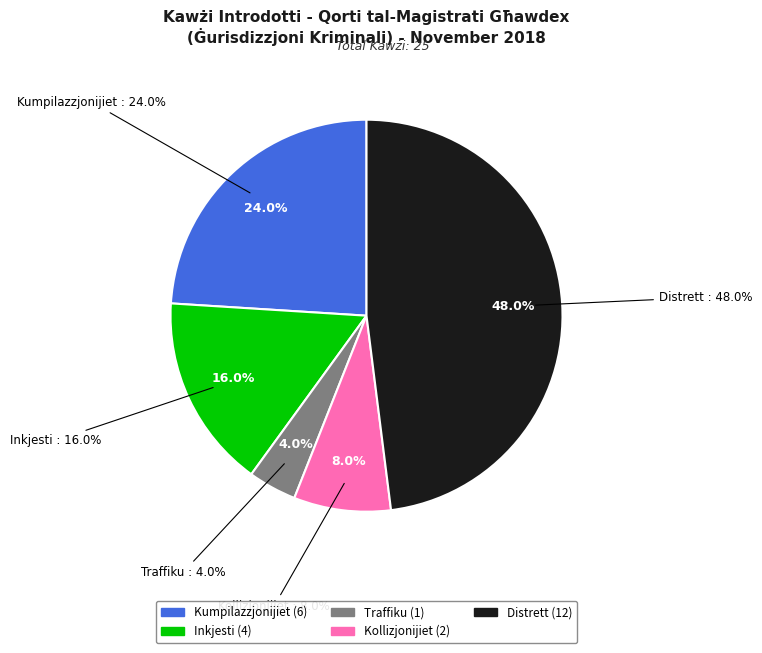

Count the number of slices in the pie.

5